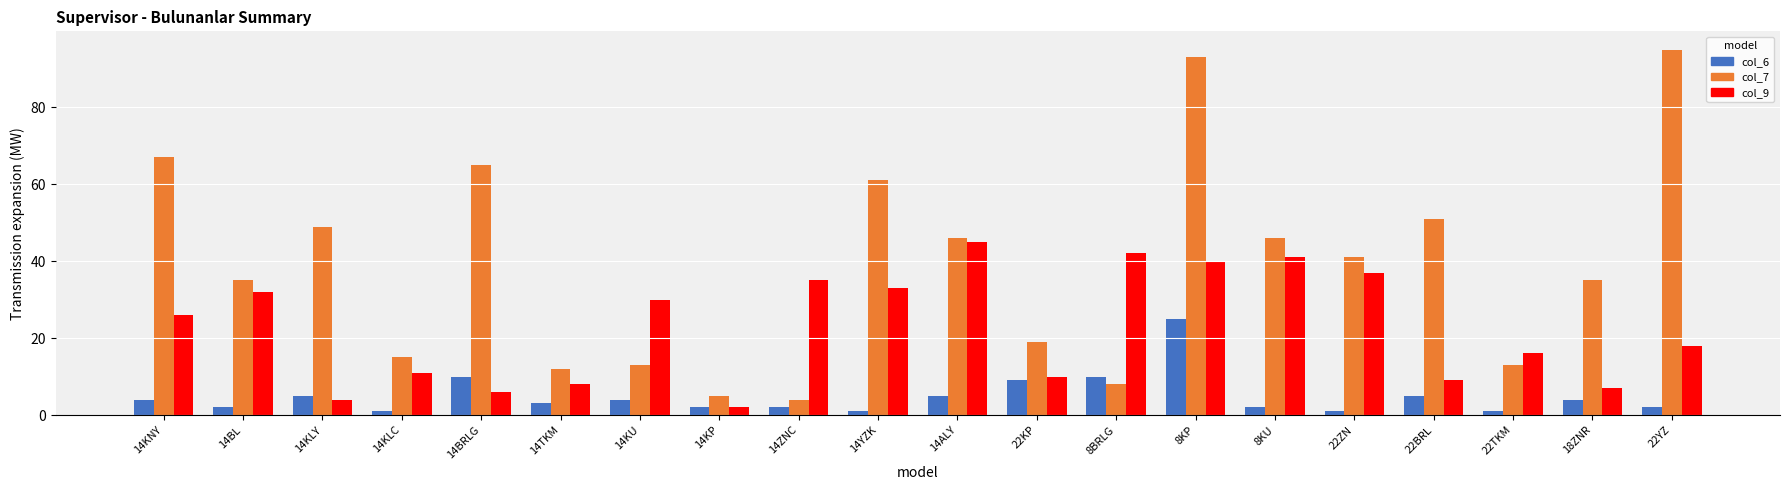

Where is col_9 nearest to the value 23?

14KNY